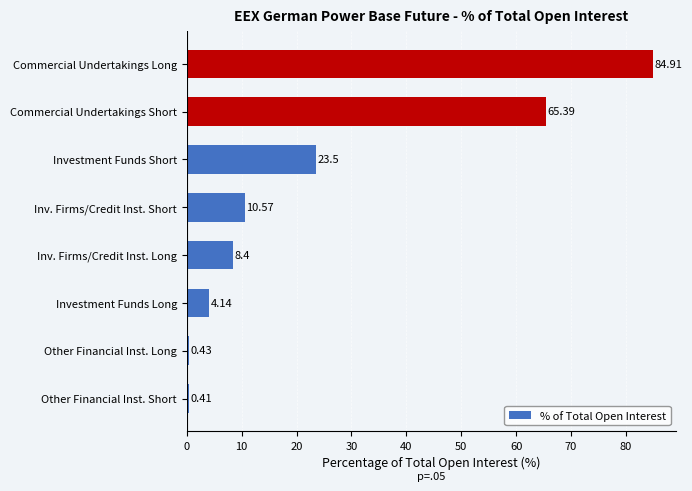

What is the change in value from Other Financial Inst. Long to Commercial Undertakings Long?

+84.5